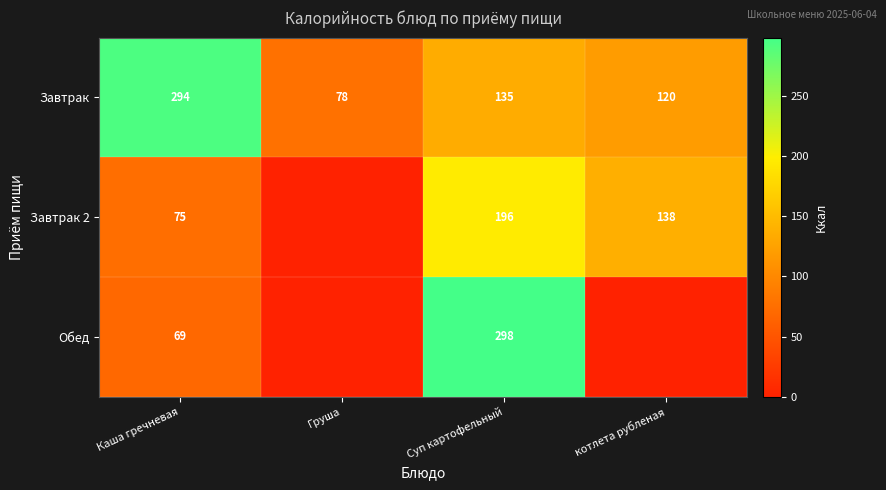

At Каша гречневая, list the series in order from largest to smallest.

Завтрак, Завтрак 2, Обед